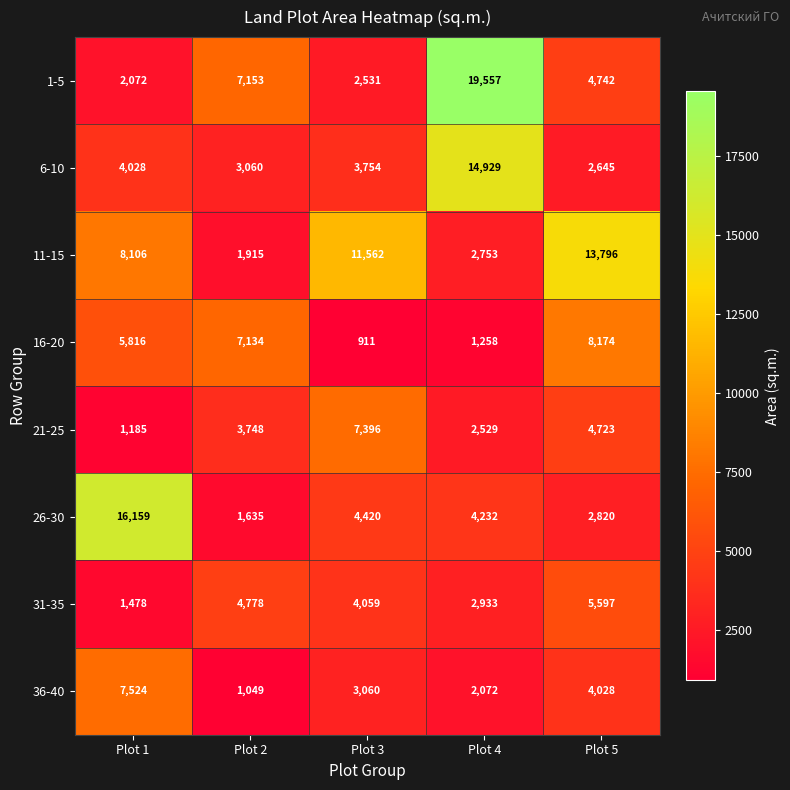

What is the sum of all 26-30 values?

29266